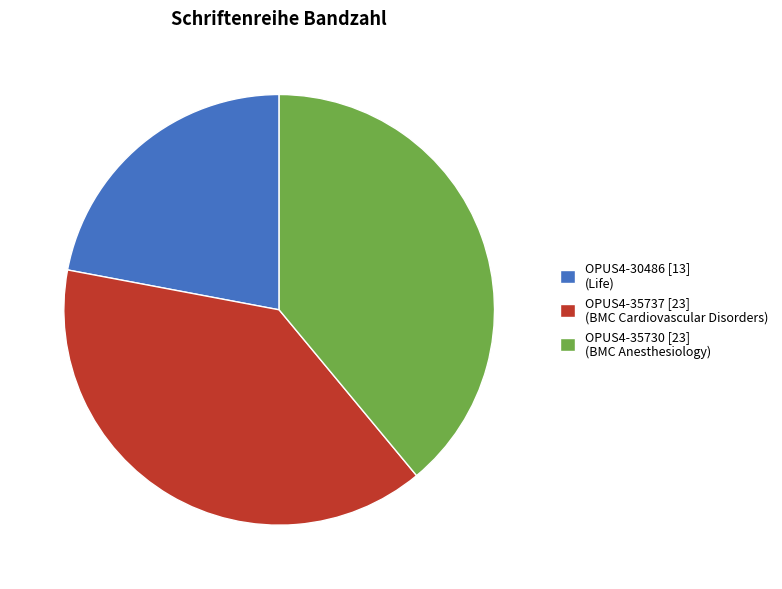

Approximately how many times larger is the value at OPUS4-30486 [13] (Life) compared to OPUS4-35730 [23] (BMC Anesthesiology)?

0.6